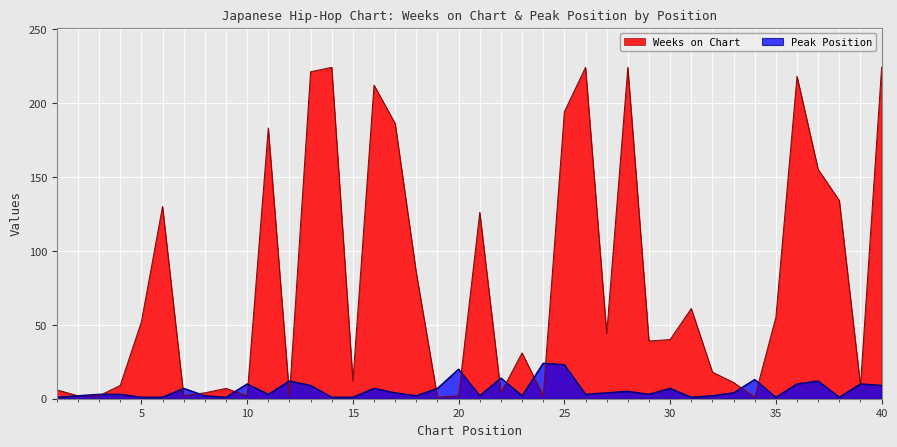

What is the maximum value shown in the chart?

224